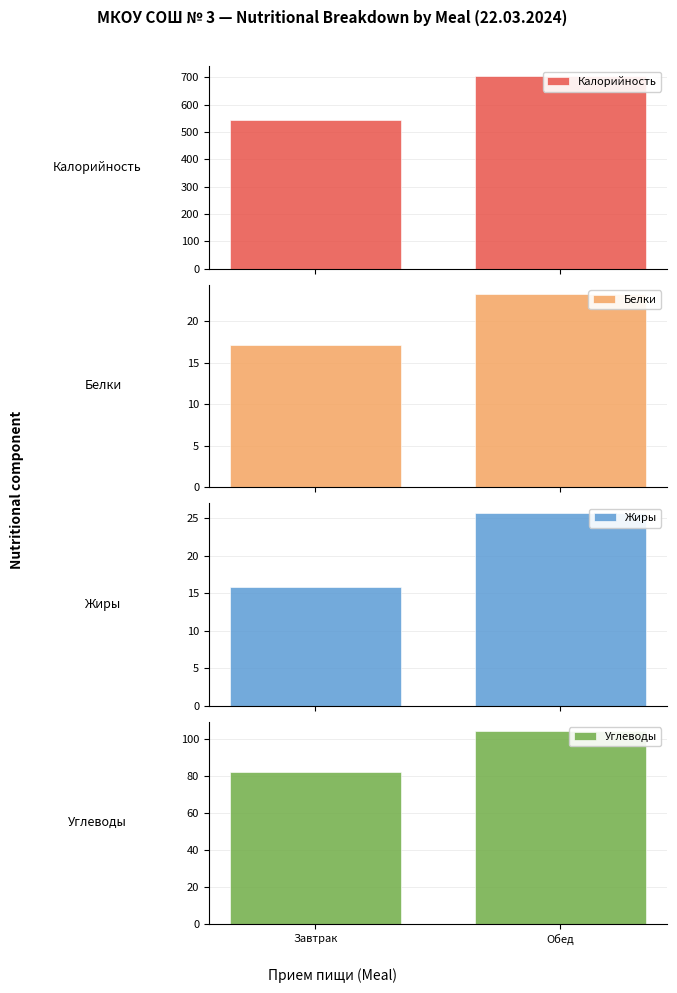

Is the value of Жиры at Обед greater than the value of Калорийность at Завтрак?

No